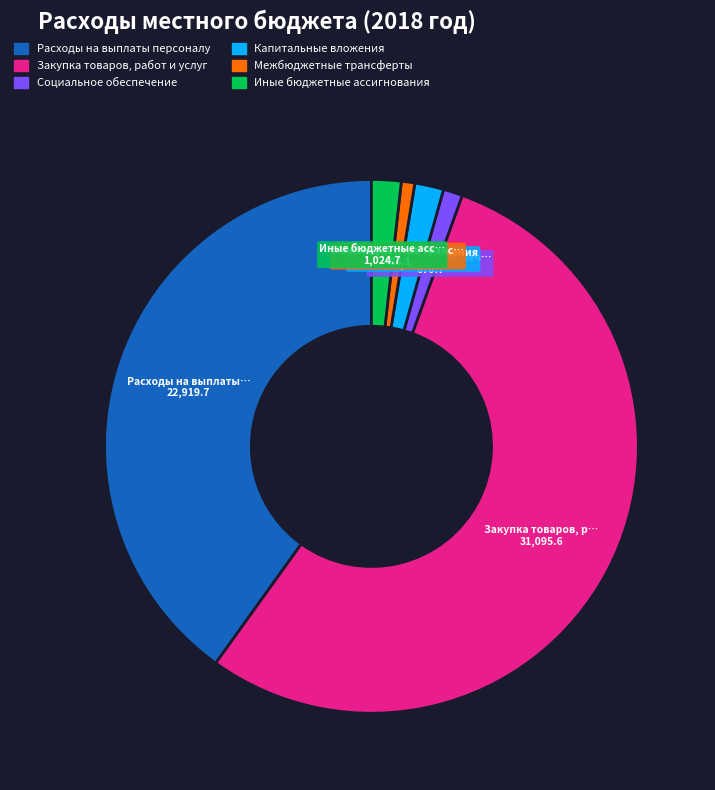

Which slice represents more than half of the pie?

Закупка товаров, работ и услуг